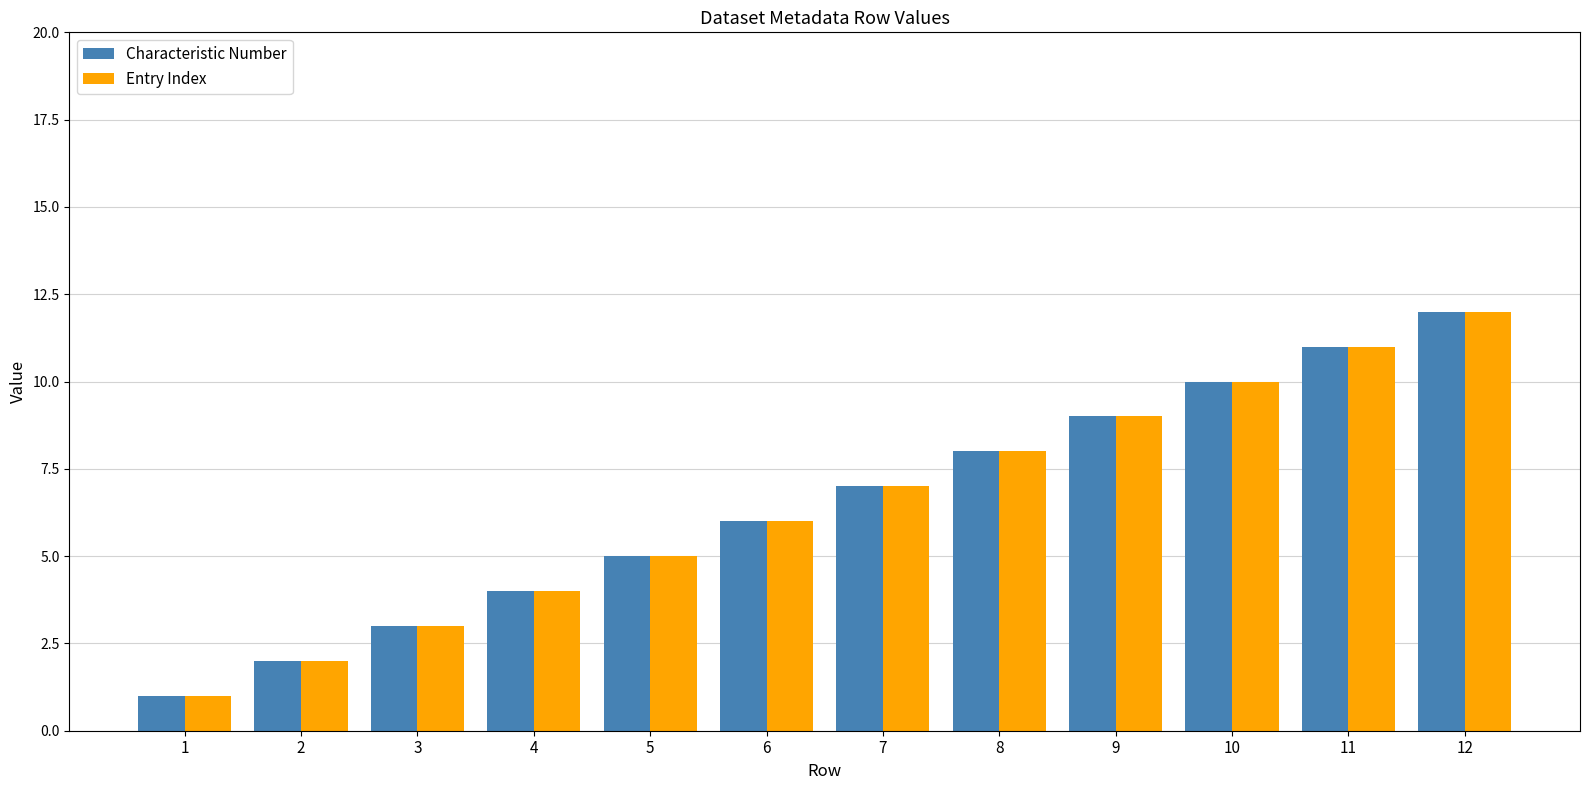

List the labels in order of Entry Index value, largest first.

12, 11, 10, 9, 8, 7, 6, 5, 4, 3, 2, 1